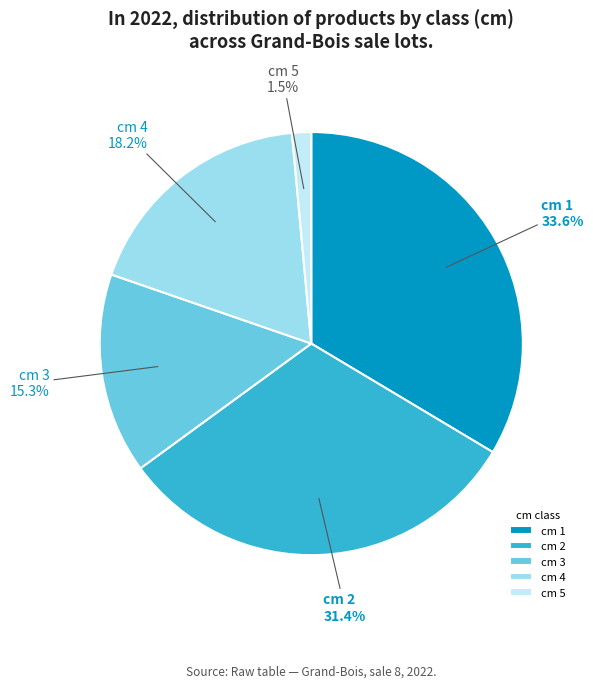

Which category has the smallest portion of the pie?

cm 5